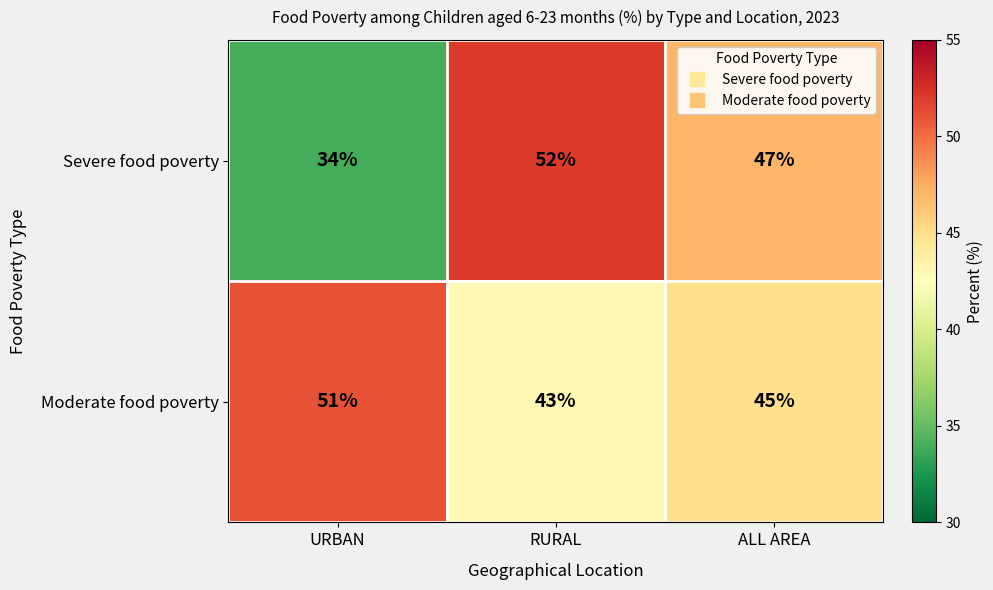

What is the sum of the Moderate food poverty values at URBAN and RURAL?

94